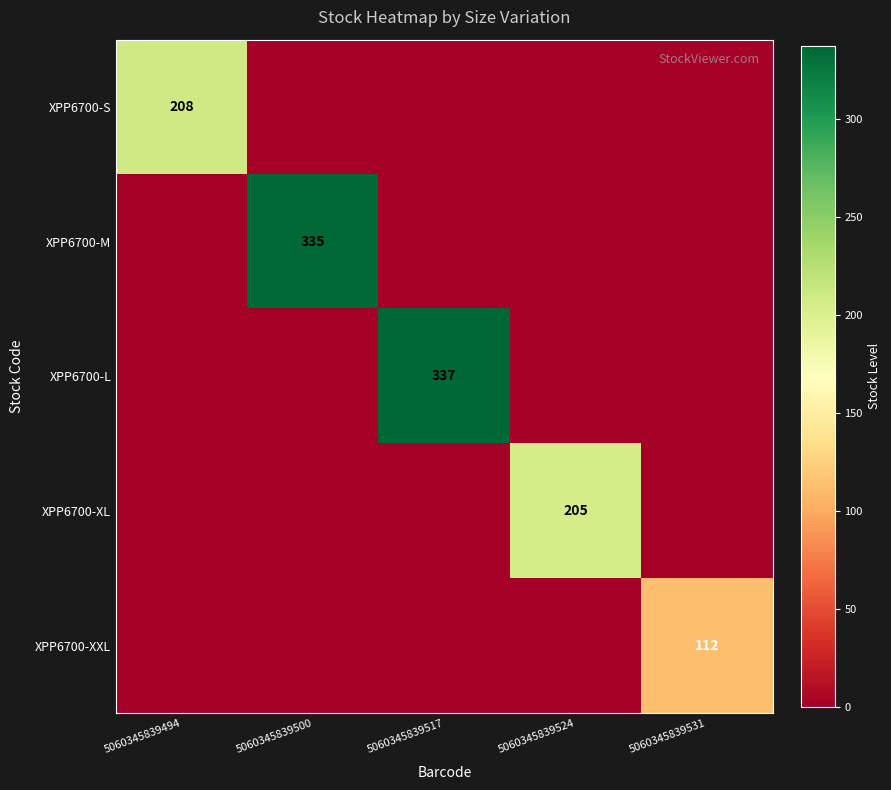

True or false: XPP6700-S has a value of 208 at 5060345839494.

True